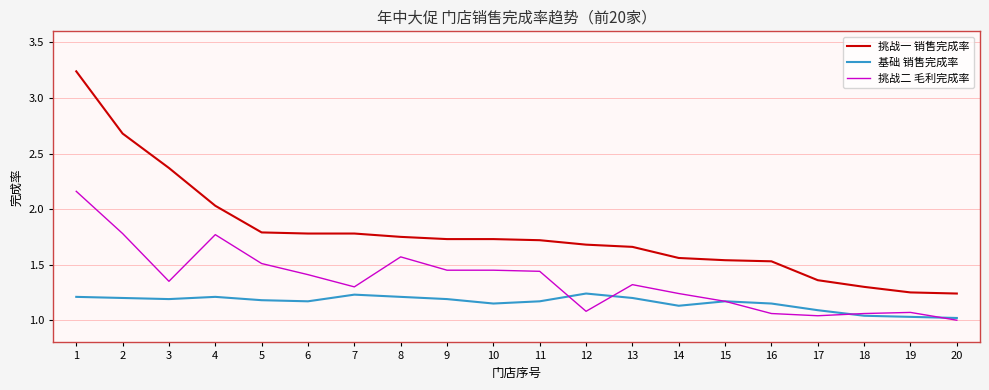

How many lines are shown in the chart?

3